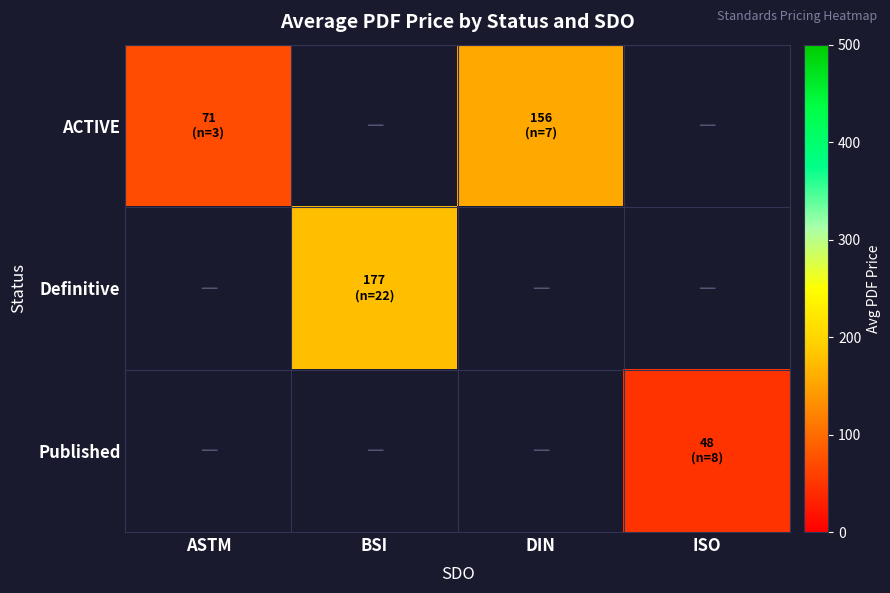

How many values in Published are above zero?

1